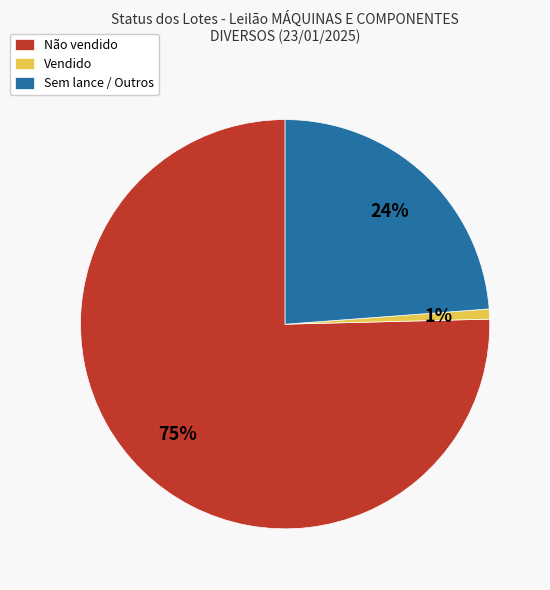

To the nearest percent, what is the average slice percentage?

33%